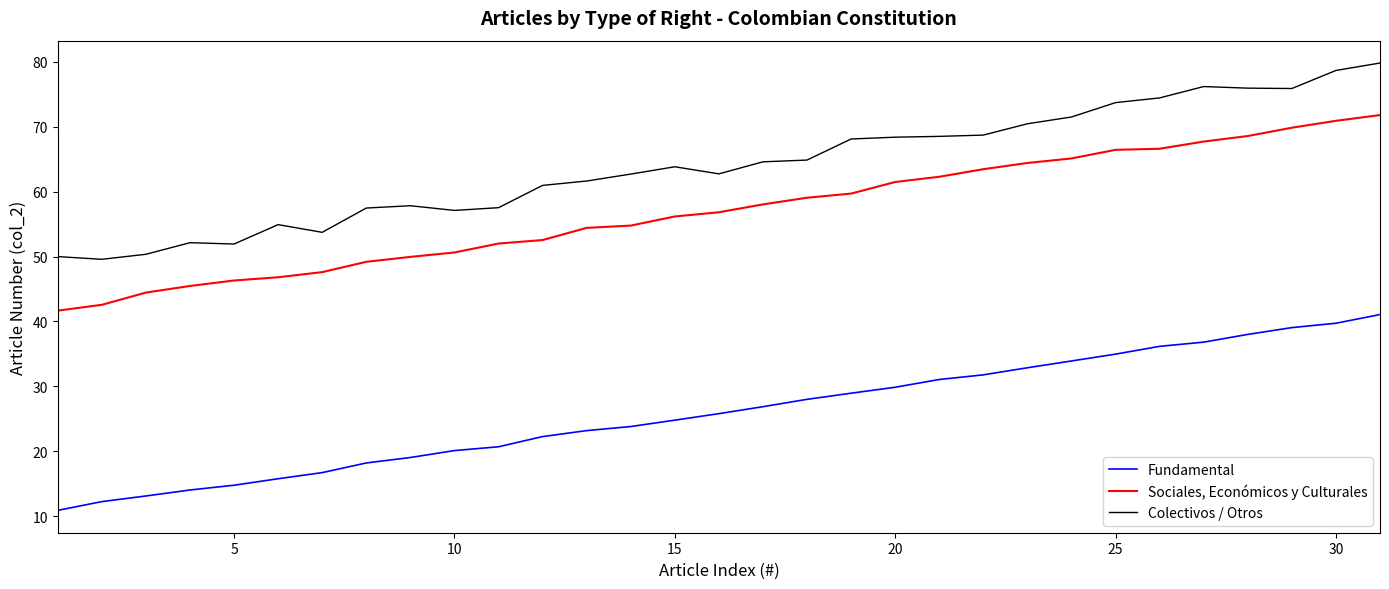

What is the lowest value of the Colectivos / Otros series?

49.6